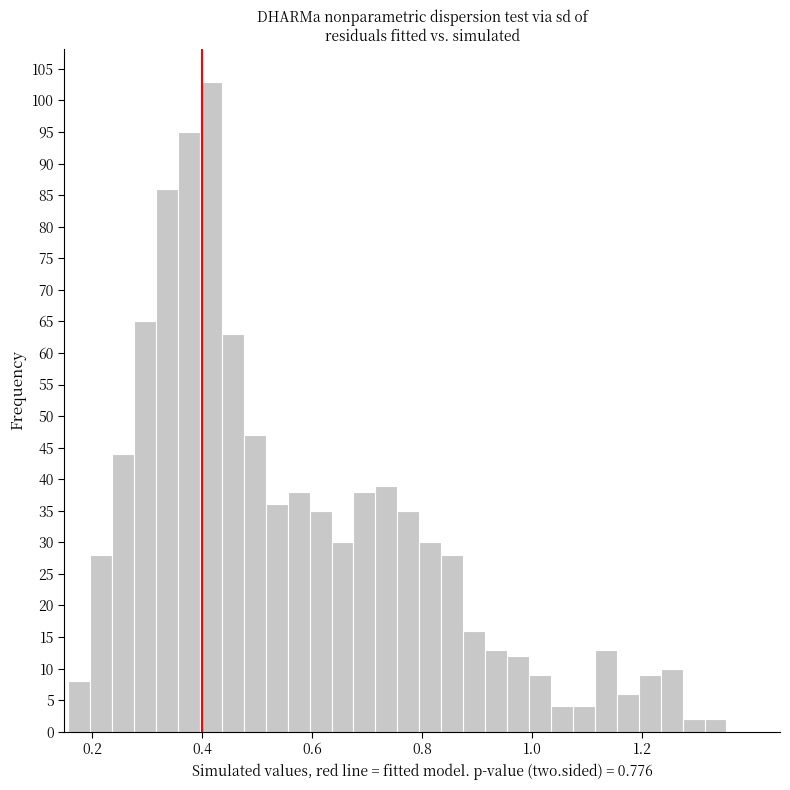

Around what value on the x-axis is the tallest bar? Give the approximate position of its centre, as read against the axis.

0.42